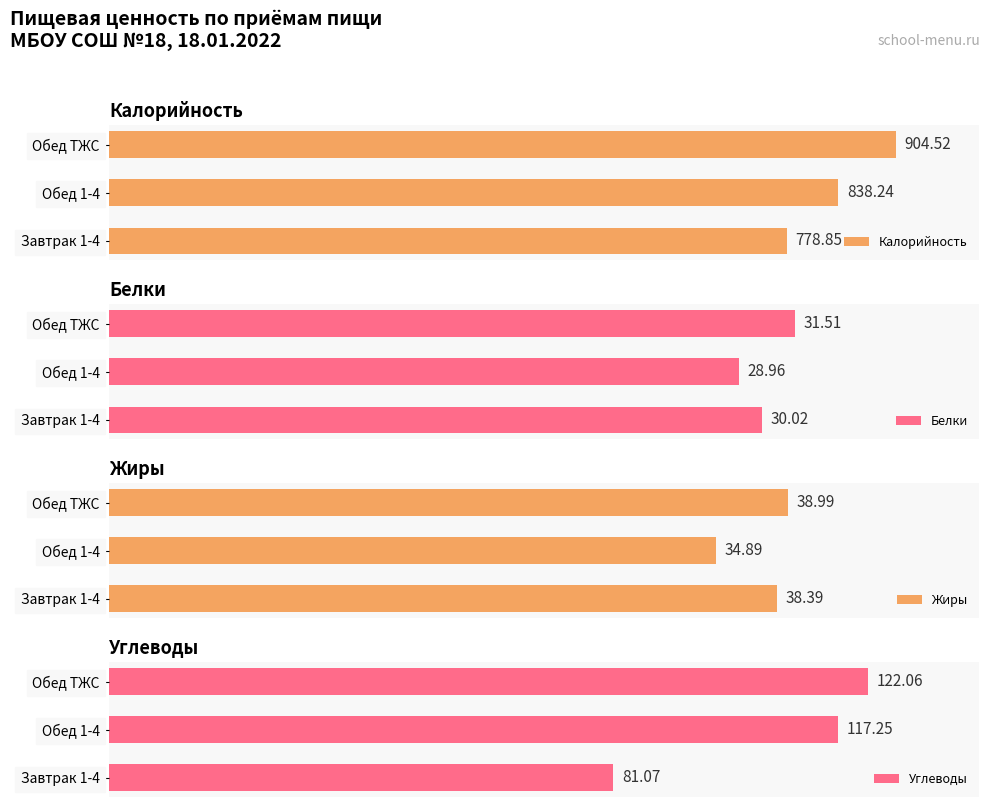

Which category has the highest value in the Жиры series?

Обед ТЖС